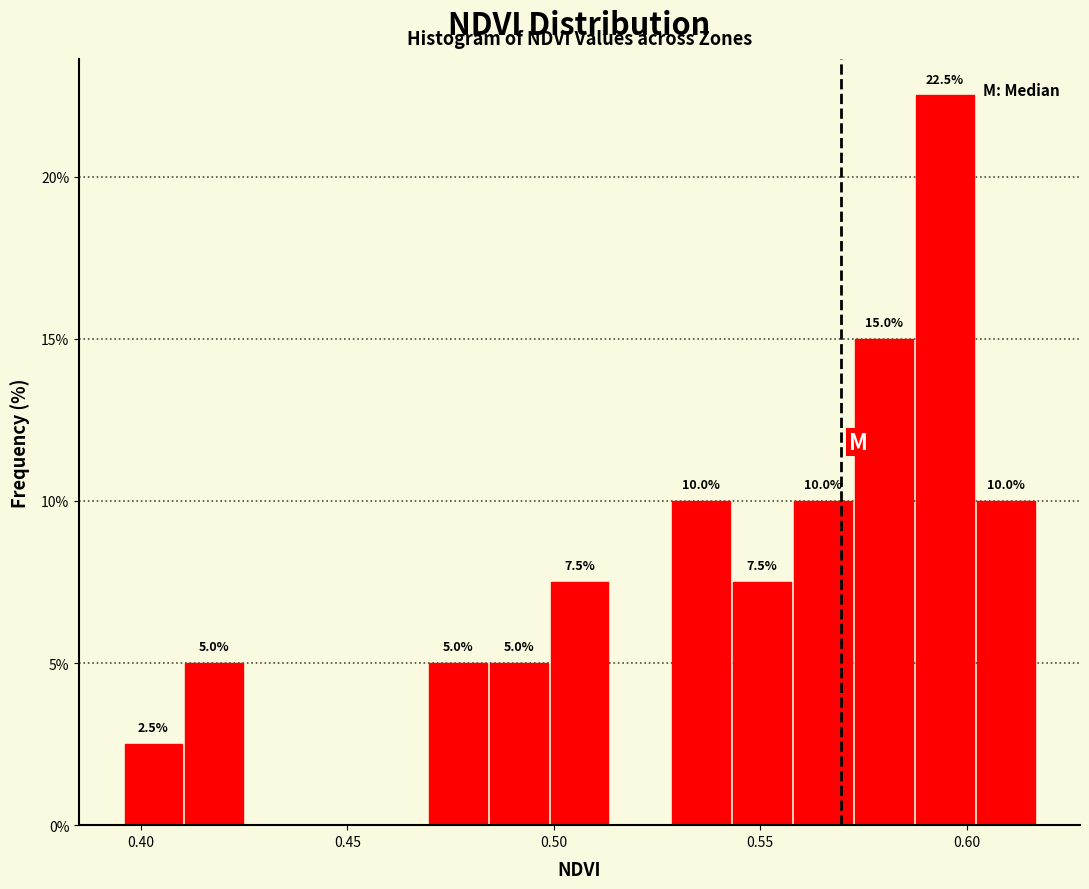

Around what value on the x-axis is the tallest bar? Give the approximate position of its centre, as read against the axis.

0.595